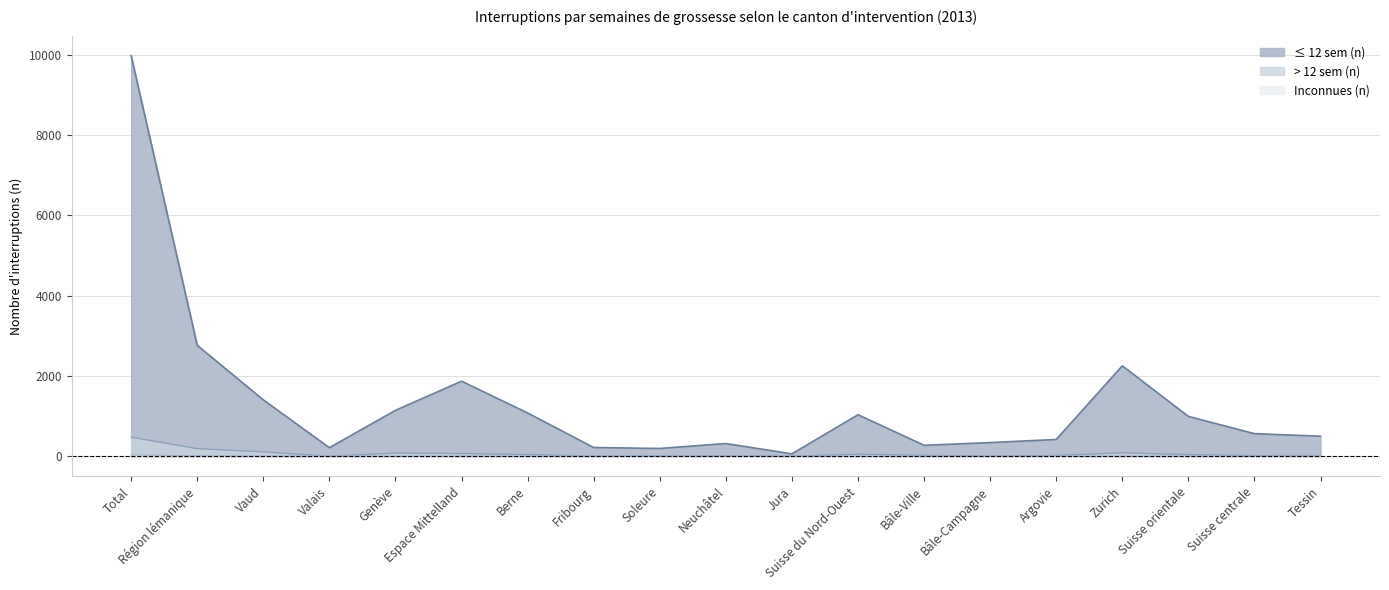

Which category has the lowest value in the Inconnues (n) series?

Genève